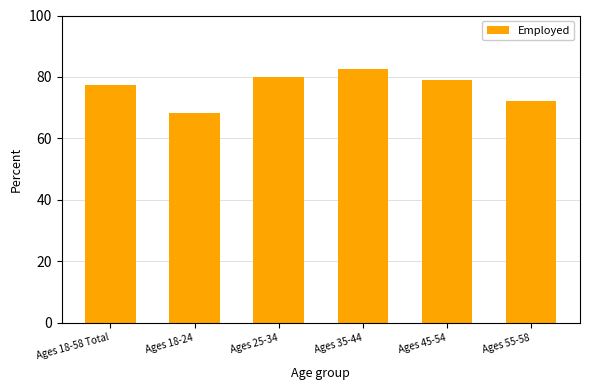

How many series are shown in this chart?

1